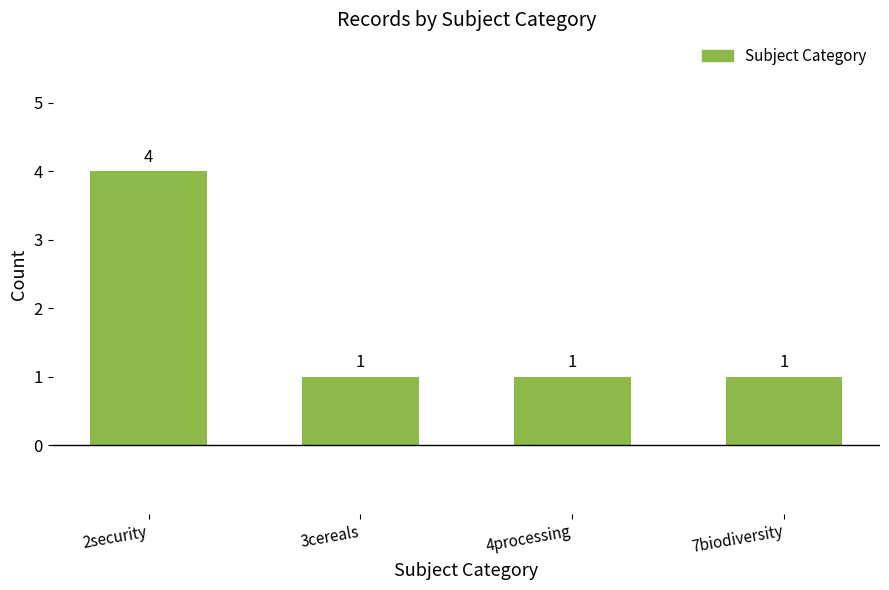

What is the difference between the values at 2security and 3cereals?

3